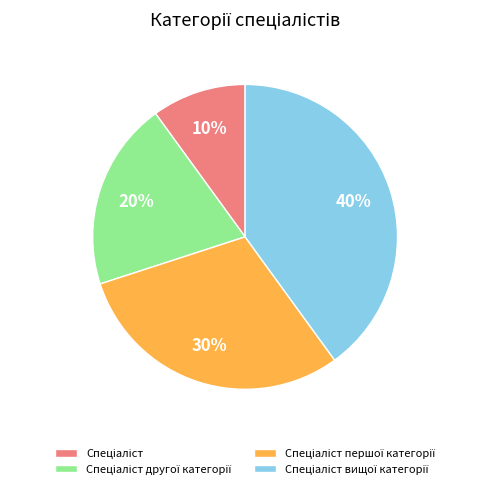

Is there a majority slice in this chart?

No